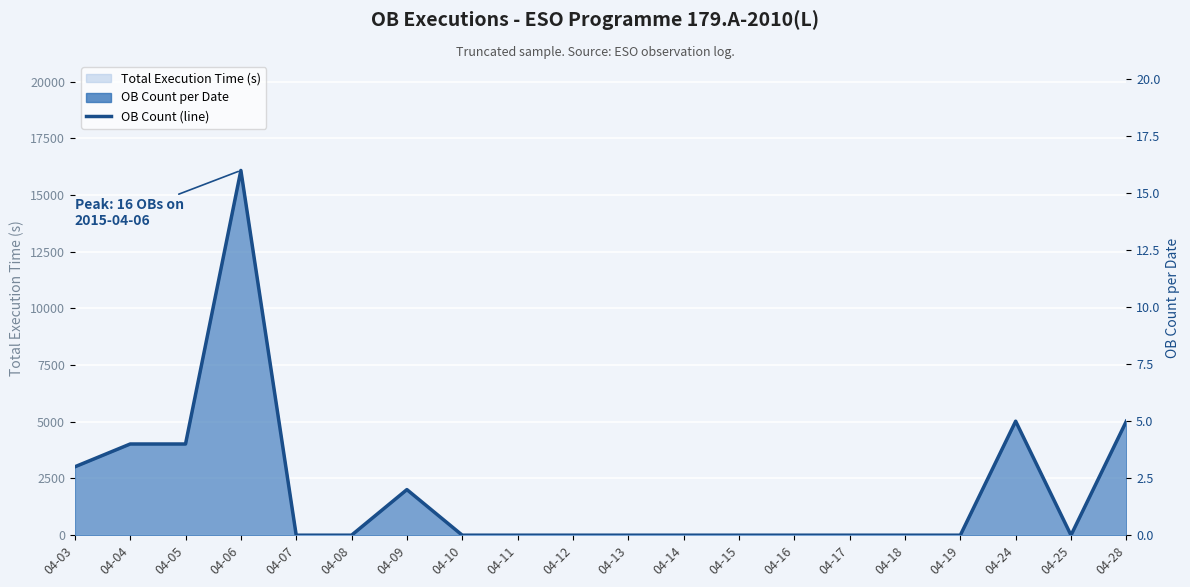

Reading right to left, what are all the values shown in this chart?

04-28=5	04-25=0	04-24=5	04-19=0	04-18=0	04-17=0	04-16=0	04-15=0	04-14=0	04-13=0	04-12=0	04-11=0	04-10=0	04-09=2	04-08=0	04-07=0	04-06=16	04-05=4	04-04=4	04-03=3